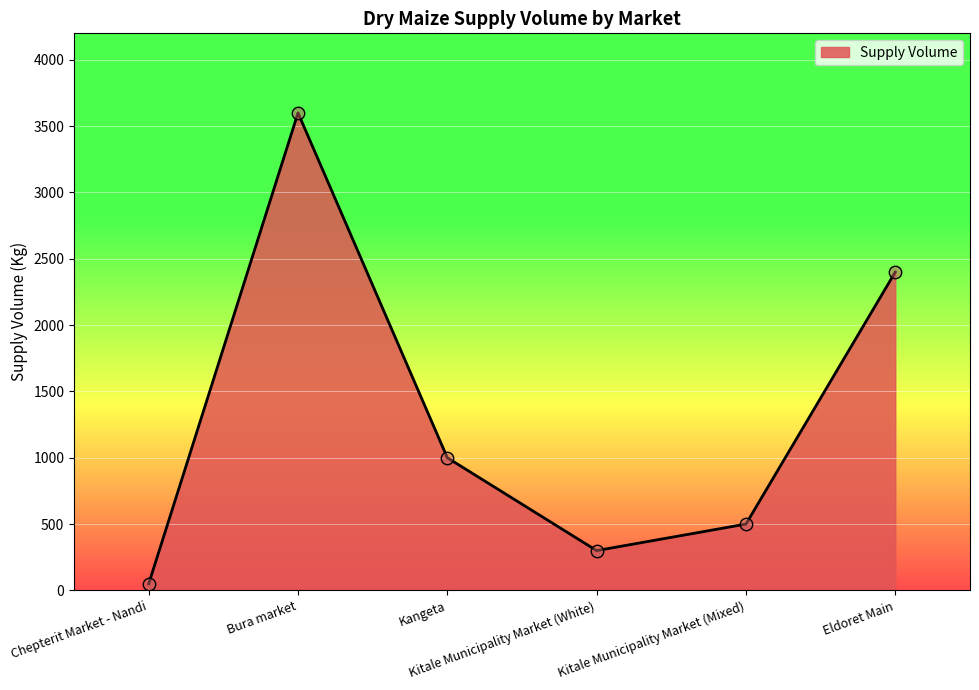

What is the ratio of the value at Kangeta to the value at Kitale Municipality Market (White)?

3.3